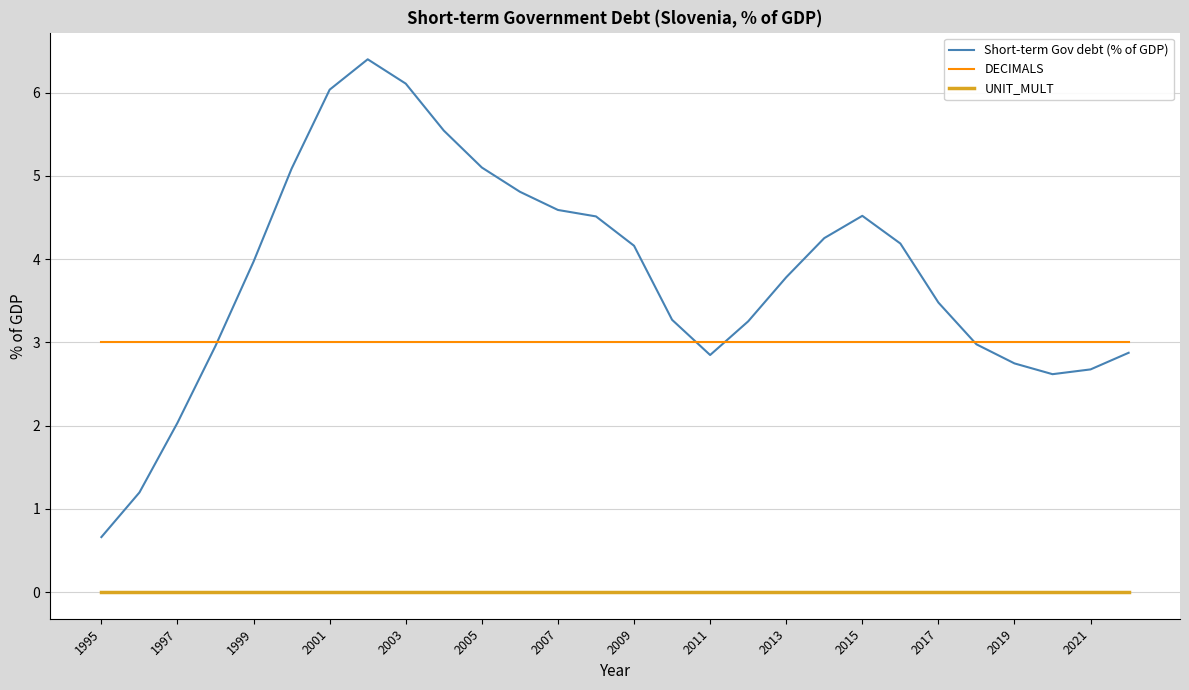

Rank the series by their maximum value, from highest to lowest.

Short-term Gov debt (% of GDP), DECIMALS, UNIT_MULT